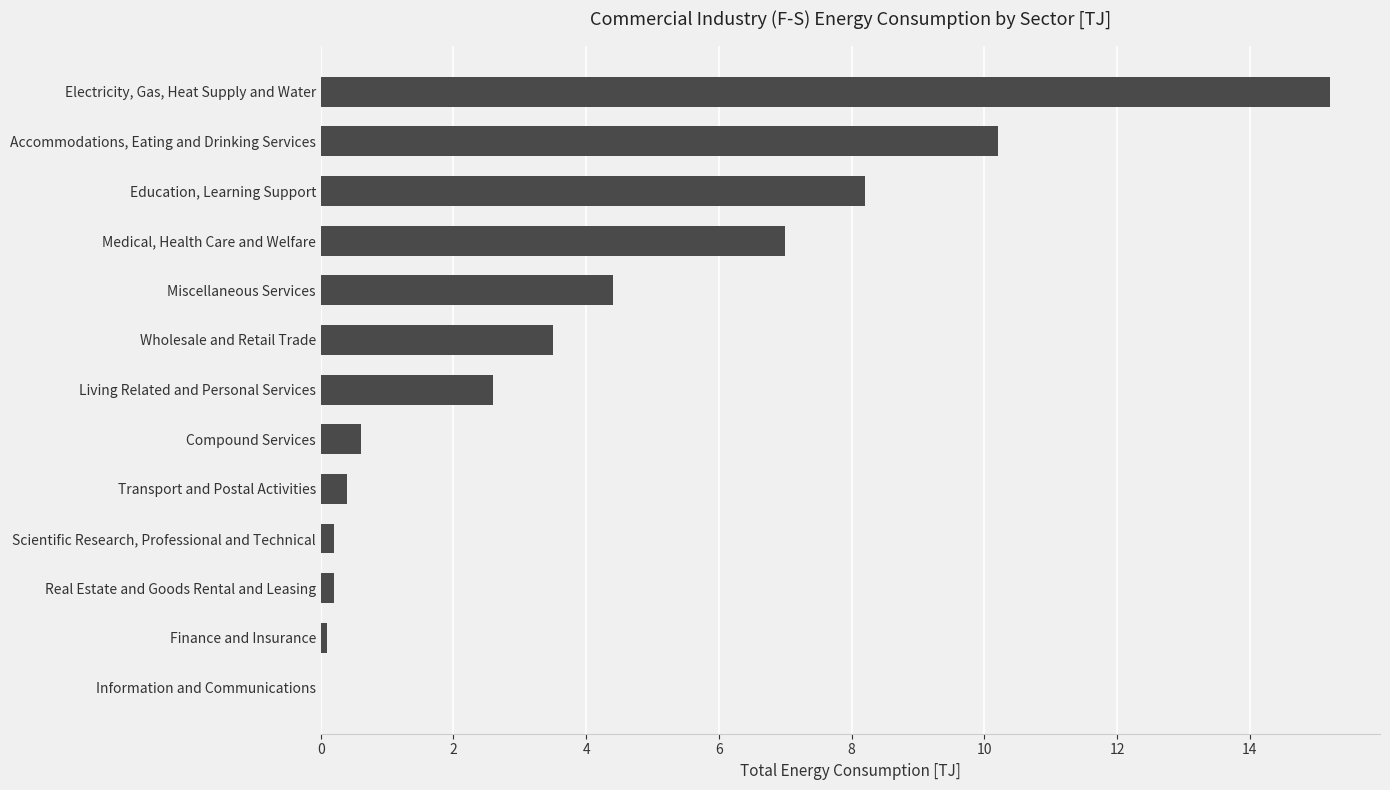

How many distinct data groups are displayed?

1